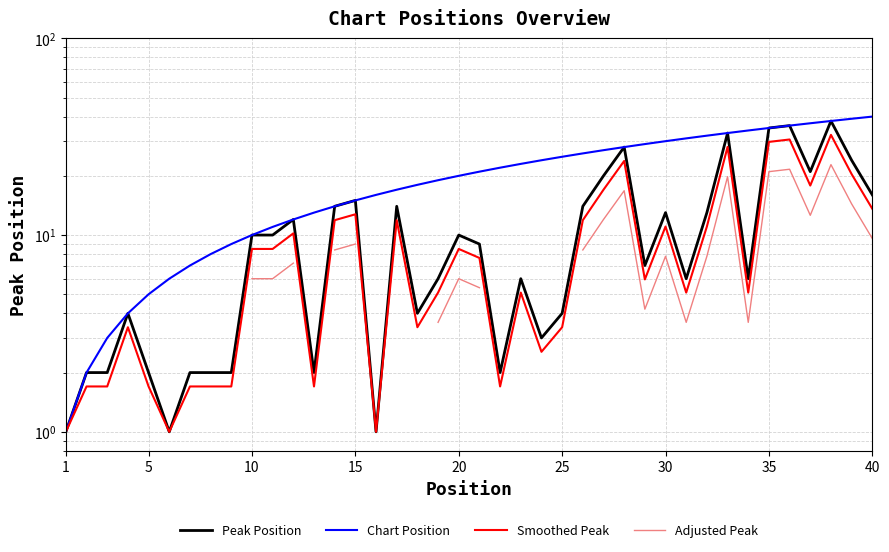

True or false: Peak Position and Chart Position intersect in this chart.

False